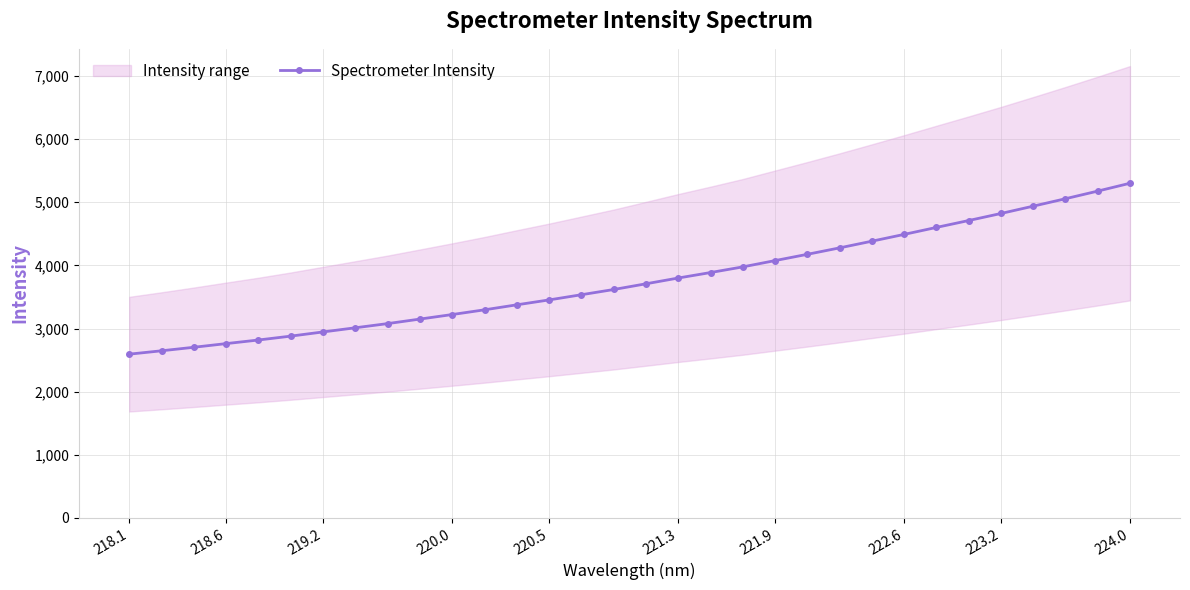

What is the lowest value of the Spectrometer Intensity series?

2593.7